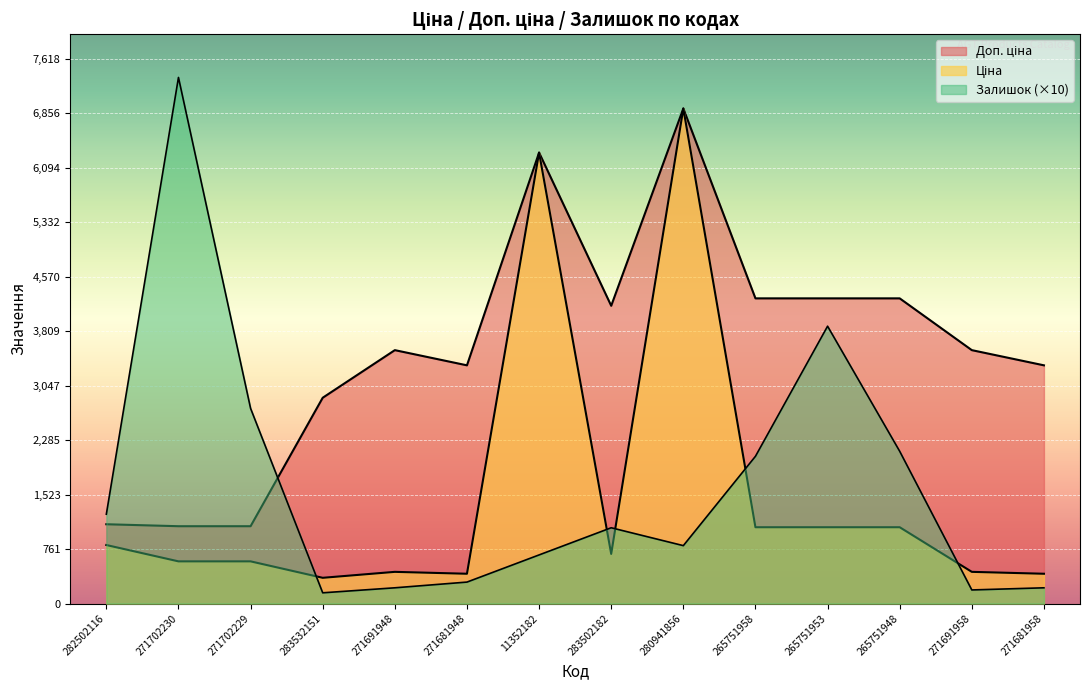

Which series ends up on top after the final intersection of Залишок and Доп. ціна?

Доп. ціна